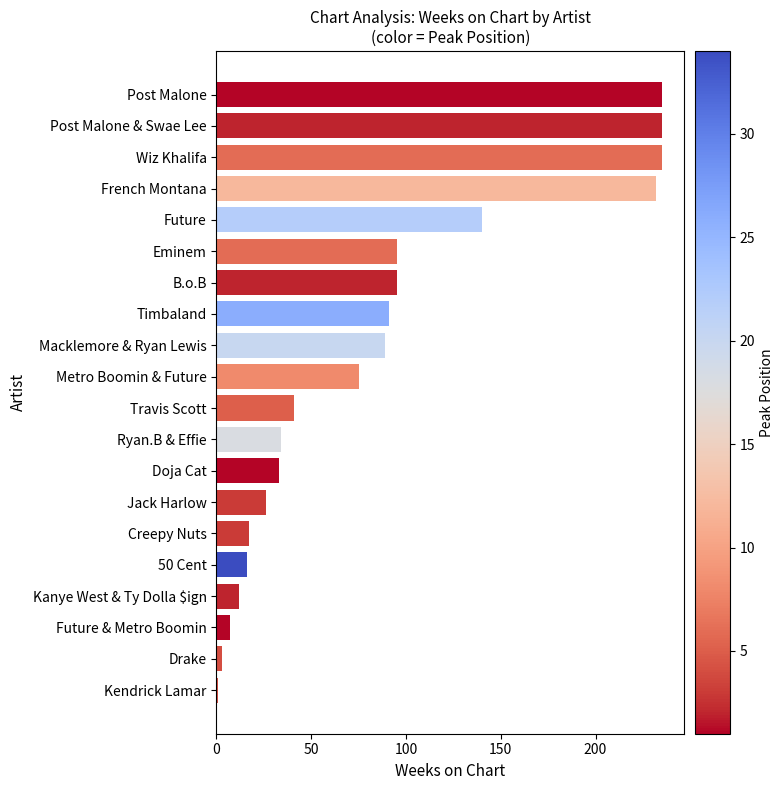

Between Creepy Nuts and Future, which is larger?

Future